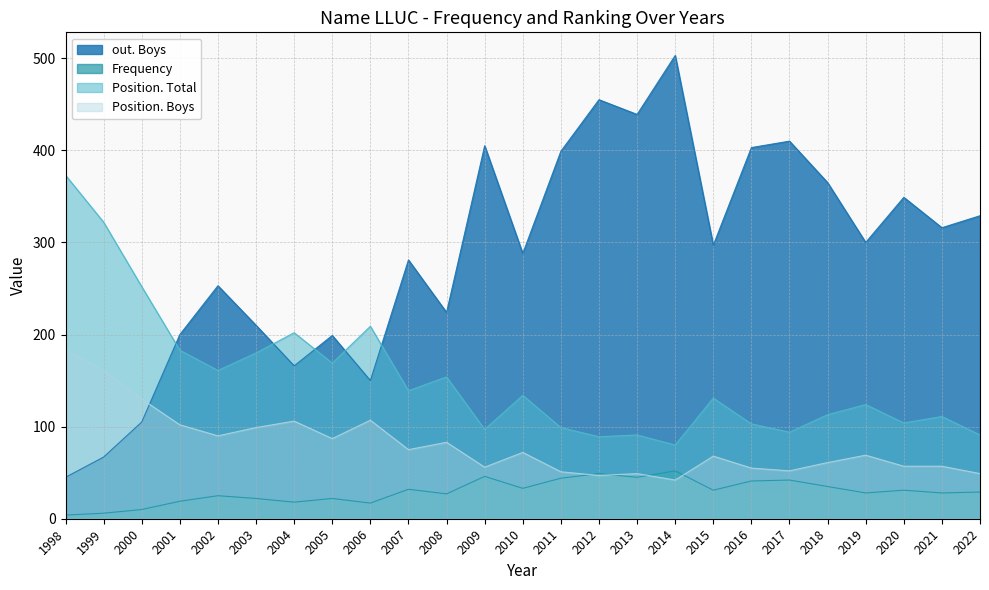

Reading left to right, extract all data points from this chart.

Frequency: 1998=4	1999=6	2000=10	2001=19	2002=25	2003=22	2004=18	2005=22	2006=17	2007=32	2008=27	2009=46	2010=33	2011=44	2012=49	2013=45	2014=52	2015=31	2016=41	2017=42	2018=35	2019=28	2020=31	2021=28	2022=29
Position. Total: 1998=373	1999=322	2000=252	2001=183	2002=161	2003=180	2004=202	2005=169	2006=209	2007=139	2008=154	2009=97	2010=134	2011=99	2012=89	2013=91	2014=80	2015=131	2016=103	2017=94	2018=113	2019=124	2020=104	2021=111	2022=91
Position. Boys: 1998=184	1999=161	2000=130	2001=102	2002=90	2003=99	2004=106	2005=87	2006=107	2007=75	2008=83	2009=56	2010=72	2011=51	2012=47	2013=49	2014=42	2015=68	2016=55	2017=52	2018=61	2019=69	2020=57	2021=57	2022=49
out. Boys: 1998=45	1999=67	2000=105	2001=200	2002=253	2003=210	2004=166	2005=199	2006=150	2007=281	2008=224	2009=405	2010=288	2011=399	2012=455	2013=439	2014=503	2015=297	2016=403	2017=410	2018=365	2019=300	2020=349	2021=316	2022=329